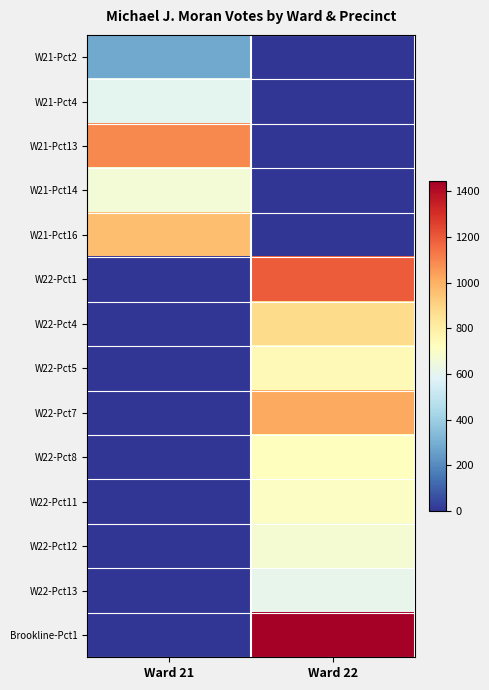

Reading right to left, extract all data points from this chart.

W21-Pct2: Ward 22=0	Ward 21=280
W21-Pct4: Ward 22=0	Ward 21=601
W21-Pct13: Ward 22=0	Ward 21=1094
W21-Pct14: Ward 22=0	Ward 21=660
W21-Pct16: Ward 22=0	Ward 21=962
W22-Pct1: Ward 22=1193	Ward 21=0
W22-Pct4: Ward 22=877	Ward 21=0
W22-Pct5: Ward 22=746	Ward 21=0
W22-Pct7: Ward 22=1019	Ward 21=0
W22-Pct8: Ward 22=725	Ward 21=0
W22-Pct11: Ward 22=707	Ward 21=0
W22-Pct12: Ward 22=673	Ward 21=0
W22-Pct13: Ward 22=610	Ward 21=0
Brookline-Pct1: Ward 22=1444	Ward 21=0